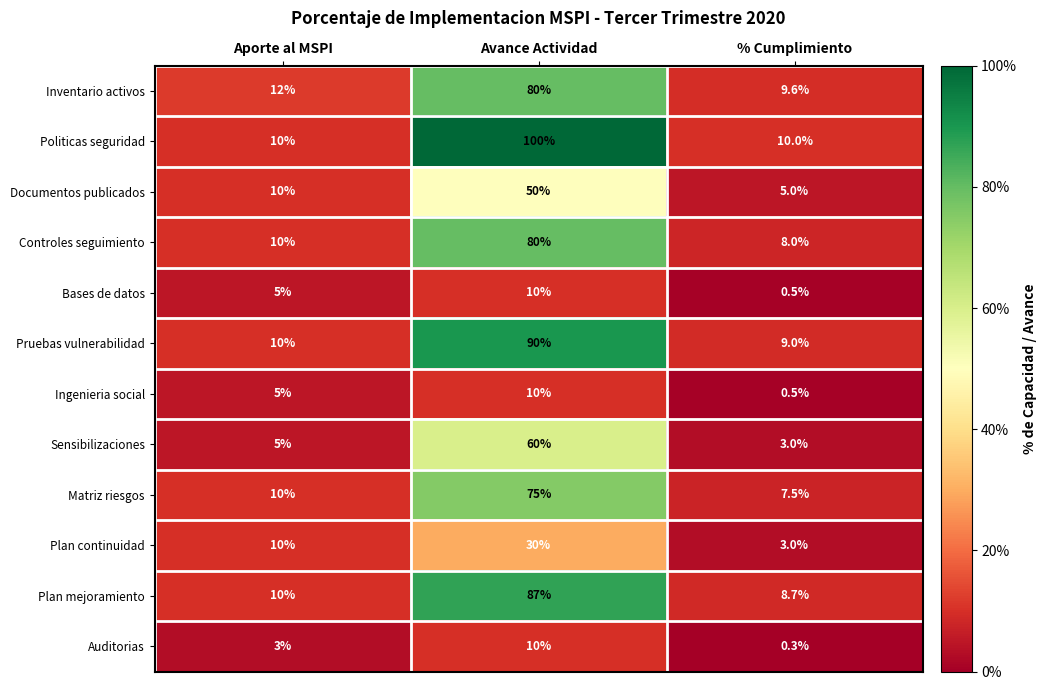

Between Aporte al MSPI and Avance Actividad, which series saw the biggest shift?

Politicas seguridad